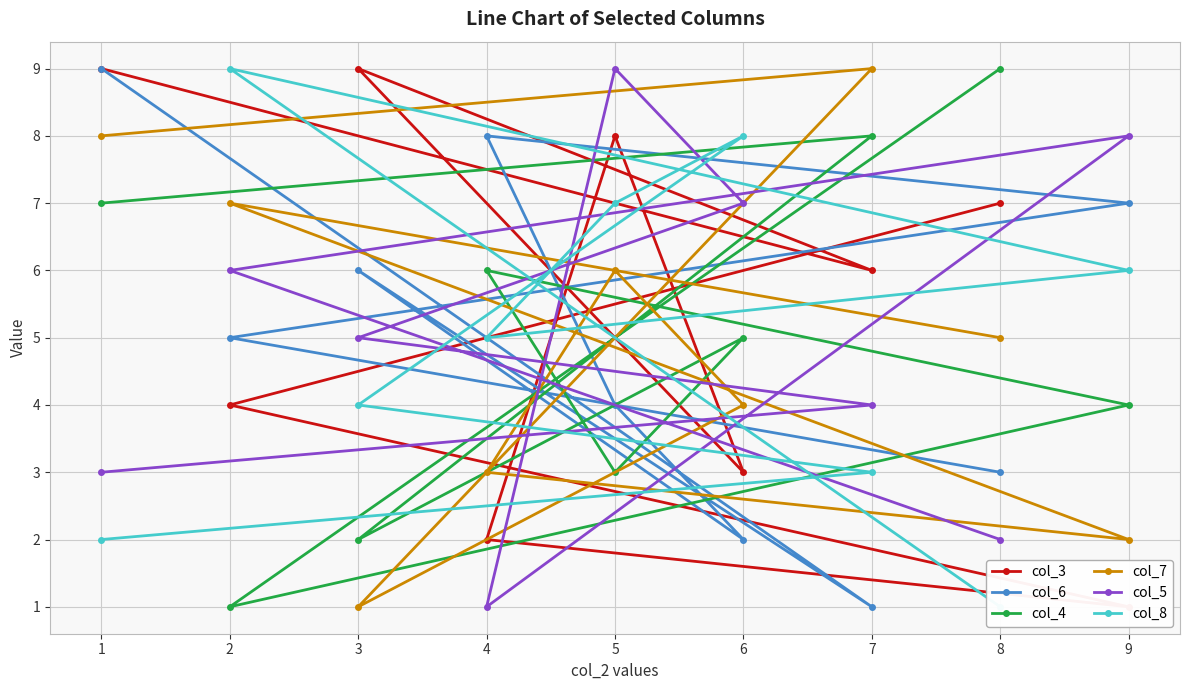

The col_5 series shows 3 at 4. True or false?

False